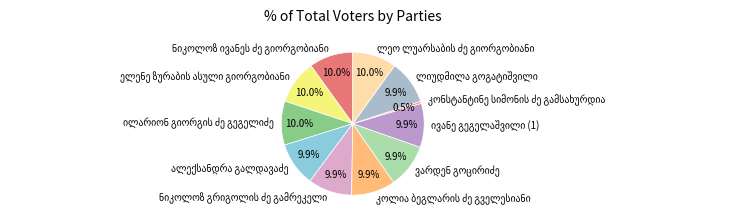

Does any single category account for the majority?

No